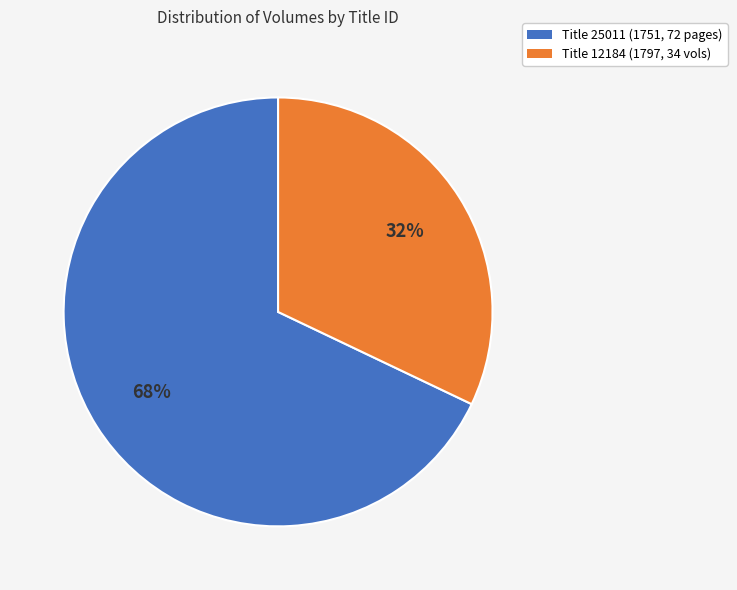

Count the number of slices in the pie.

2